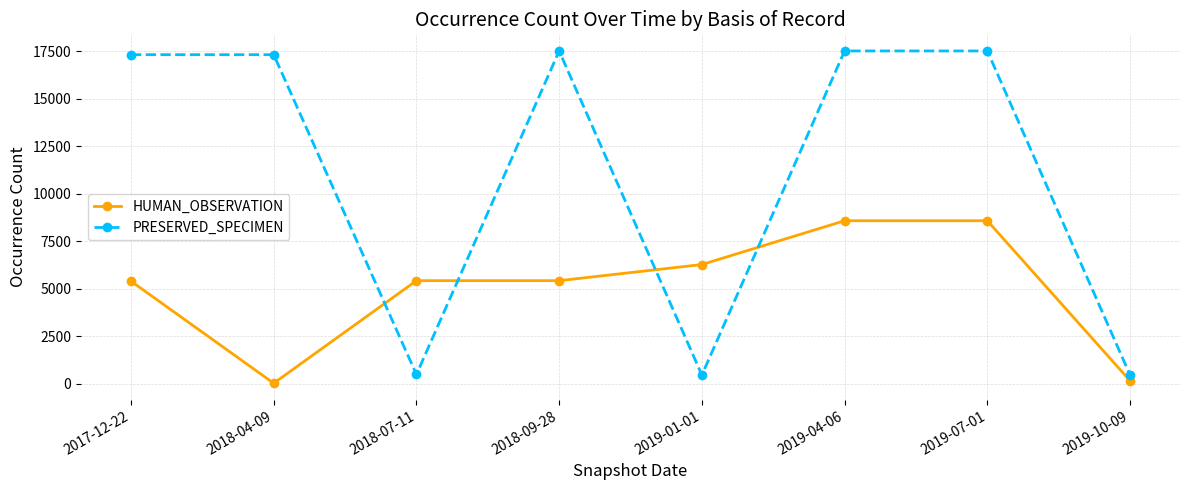

List the series in order of their peak value, highest first.

PRESERVED_SPECIMEN, HUMAN_OBSERVATION